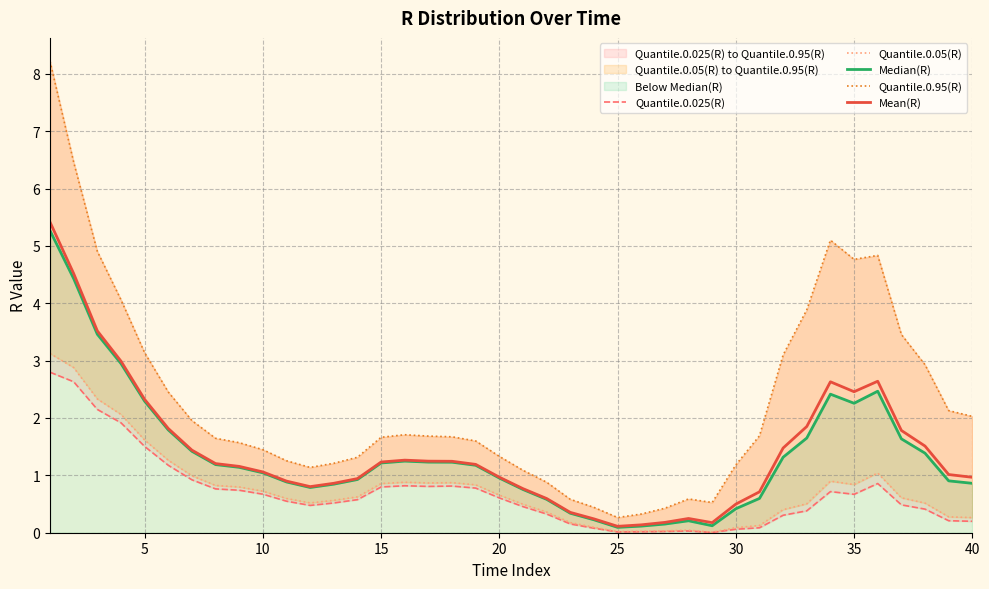

True or false: Quantile.0.025(R) and Median(R) cross at least once.

False